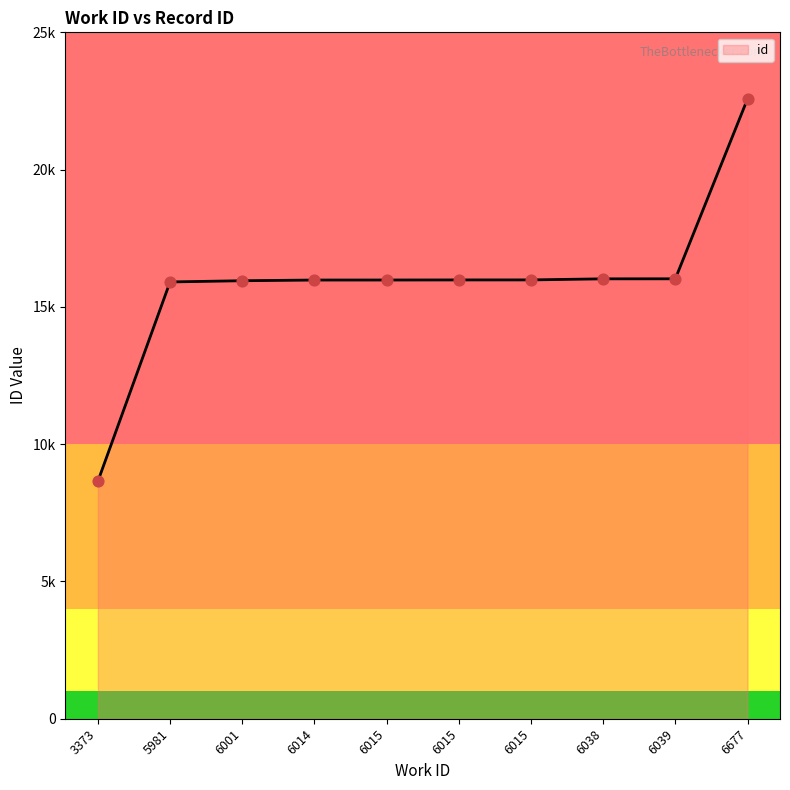

What is the ratio of the value at 5981 to the value at 6015?

1.0